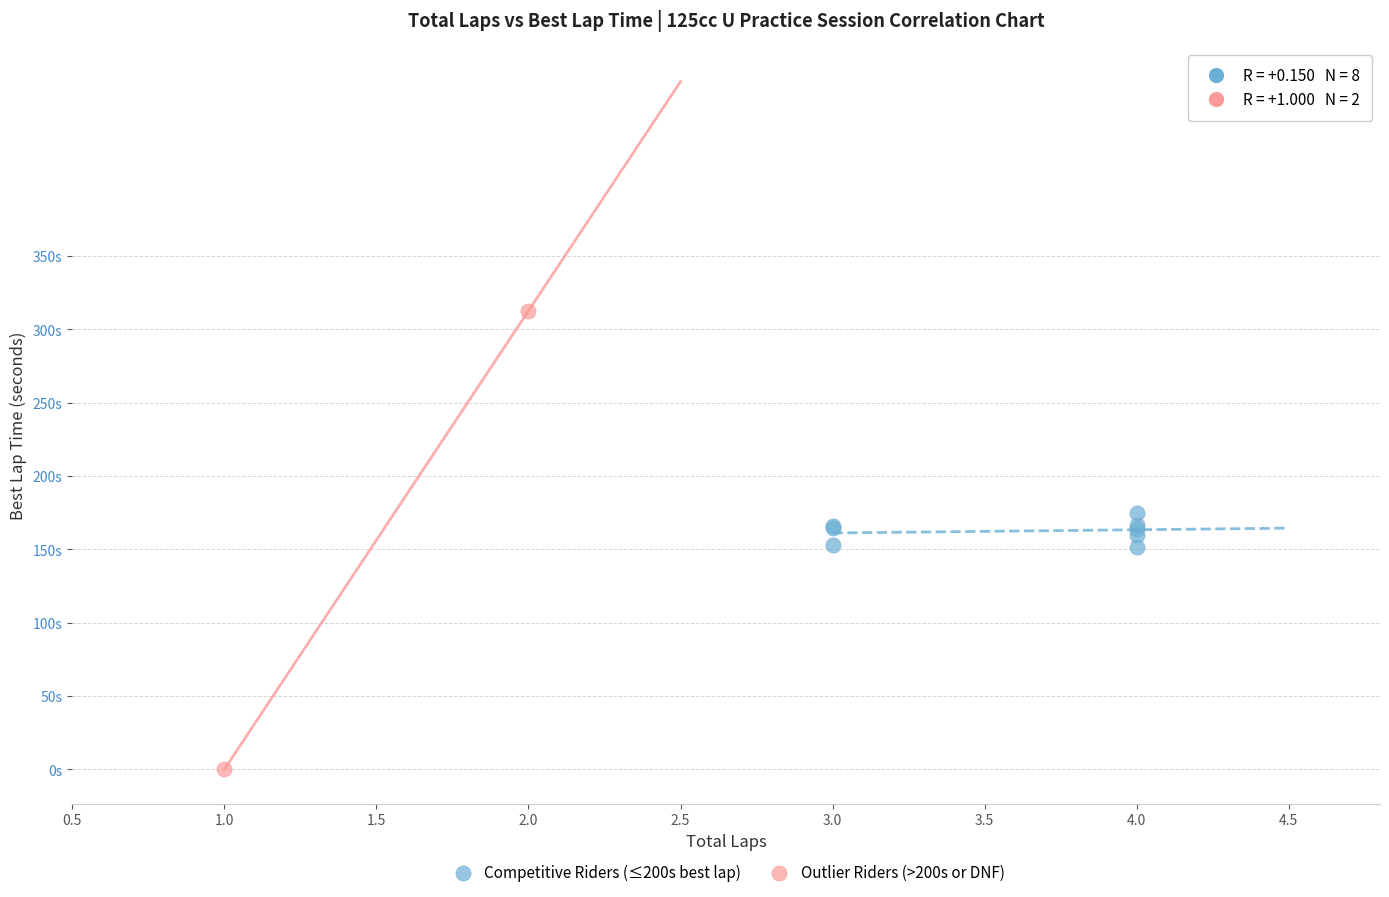

Which series has the largest Y range (max minus min)?

Outlier Riders (>200s or DNF)